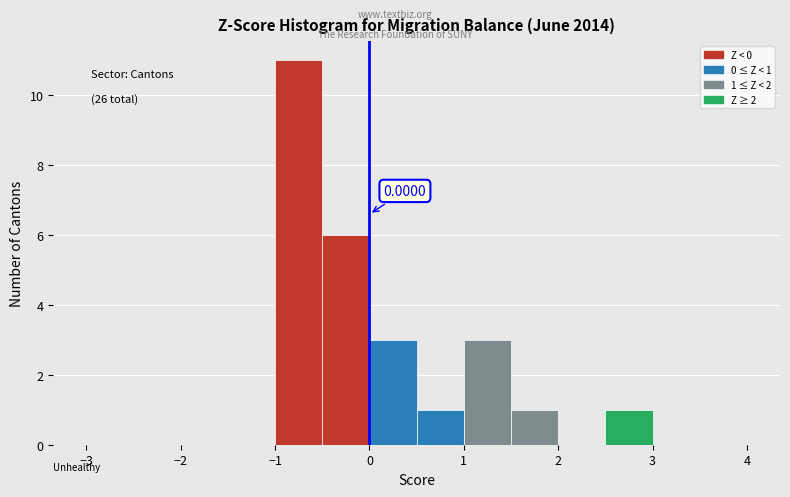

Over which range of the x-axis is the bar tallest?

-1.0 to -0.5